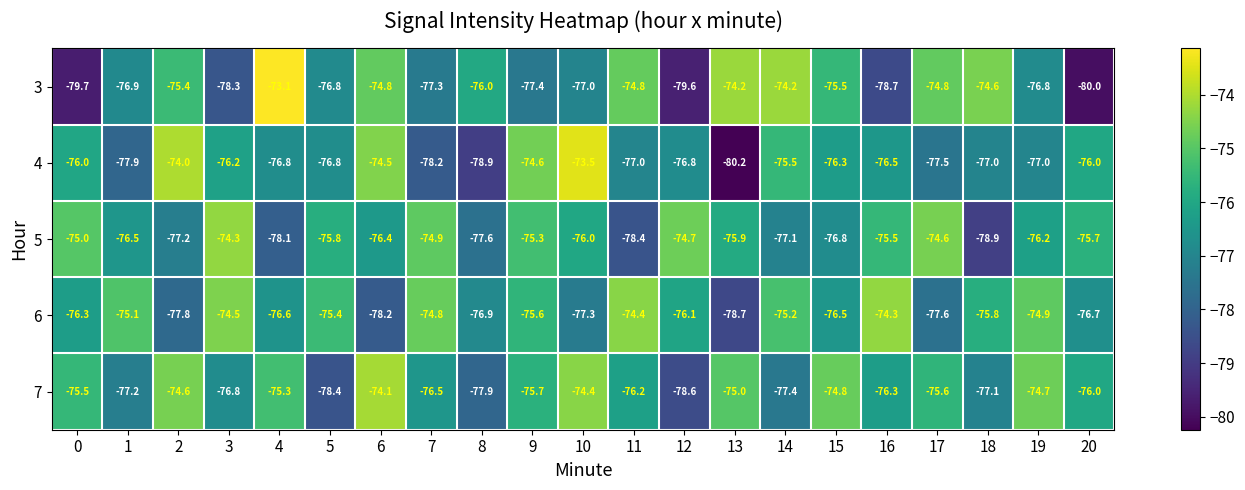

Rank the categories by 5 value from highest to lowest.

3, 17, 12, 7, 0, 9, 16, 20, 5, 13, 10, 19, 6, 1, 15, 14, 2, 8, 4, 11, 18